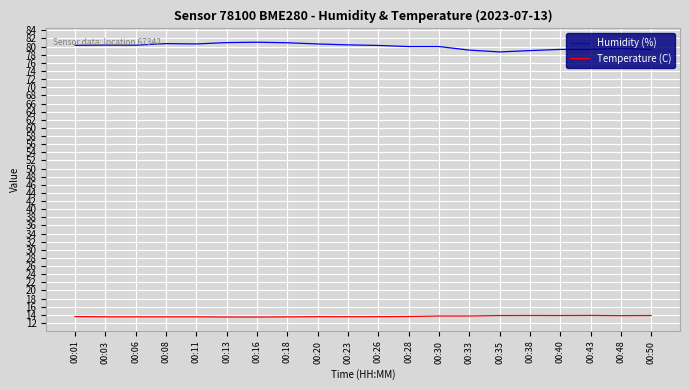

At how many categories does at least one series exceed 29?

20